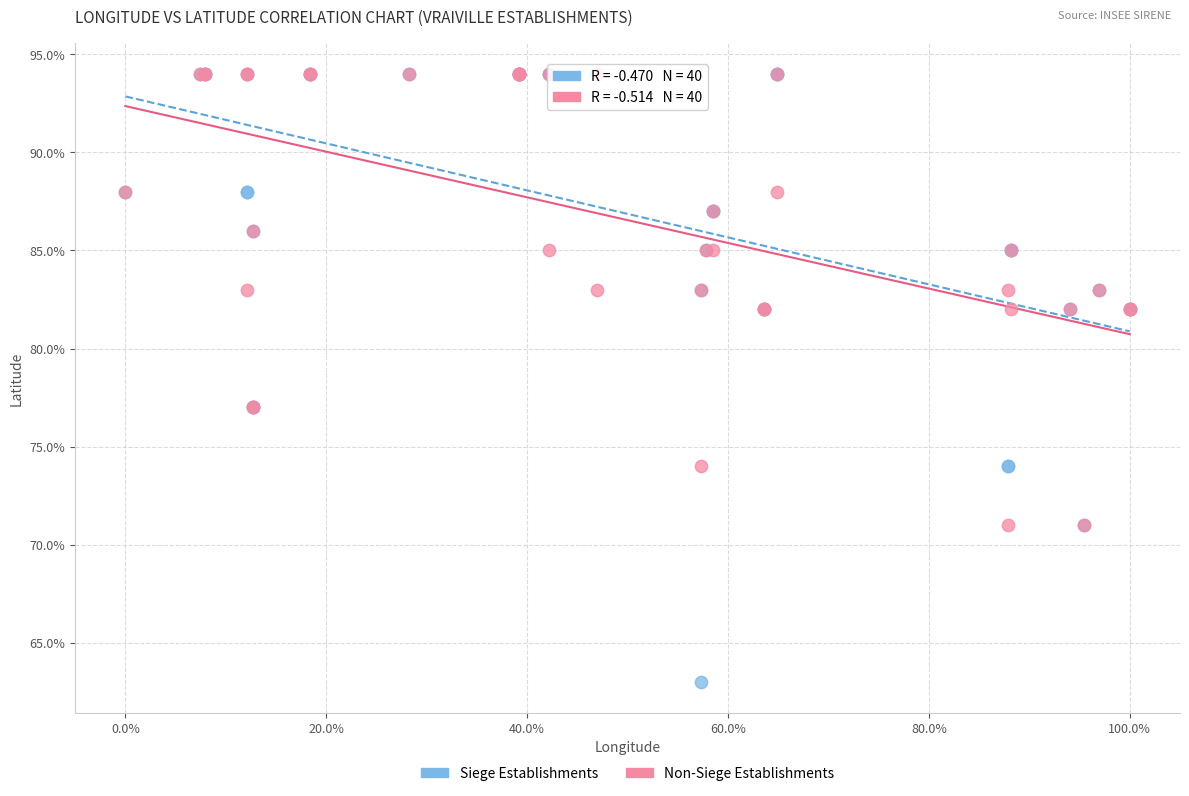

Which series has the largest Y range (max minus min)?

Siege Establishments